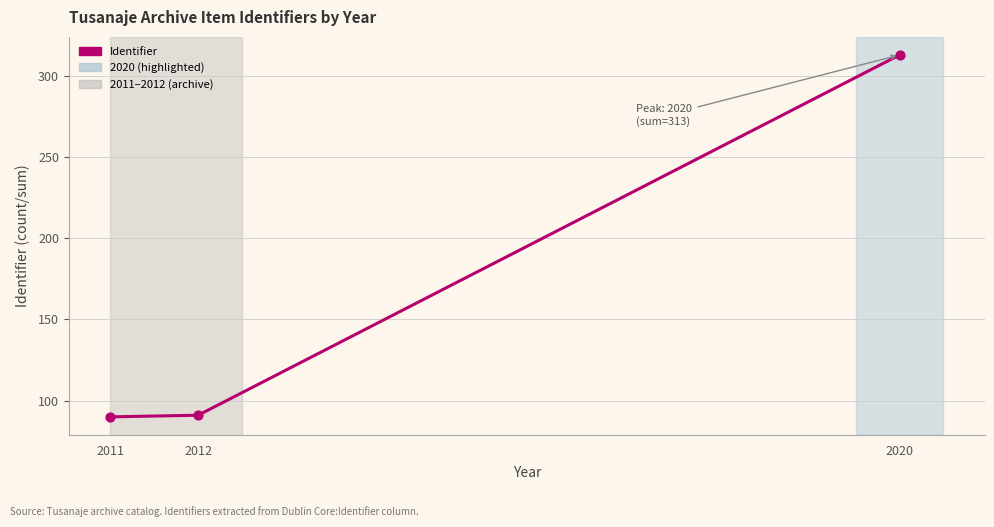

What is the change in value from 2012 to 2020?

+222